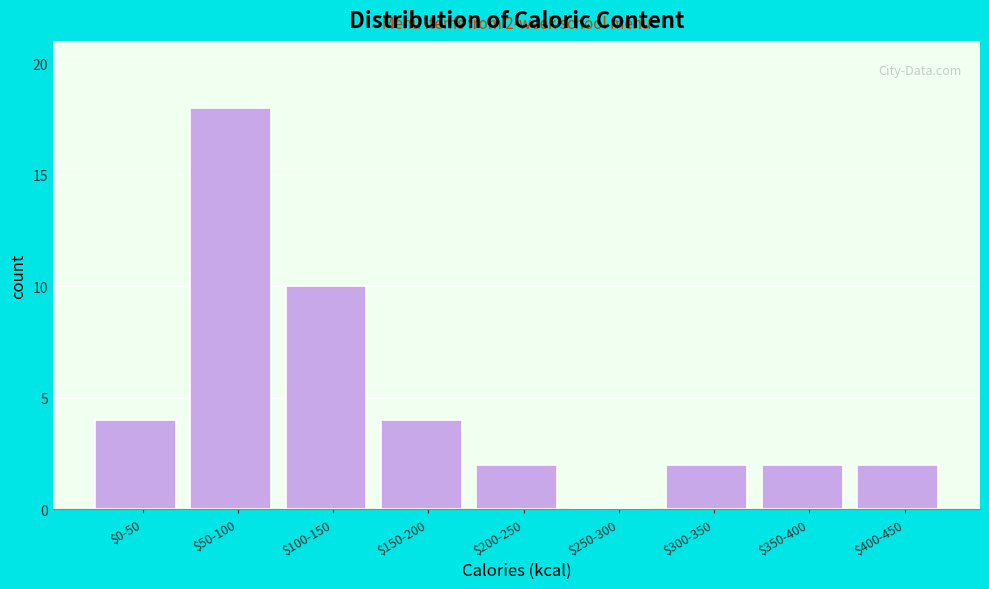

True or false: the data shows 31 at $50-100.

False